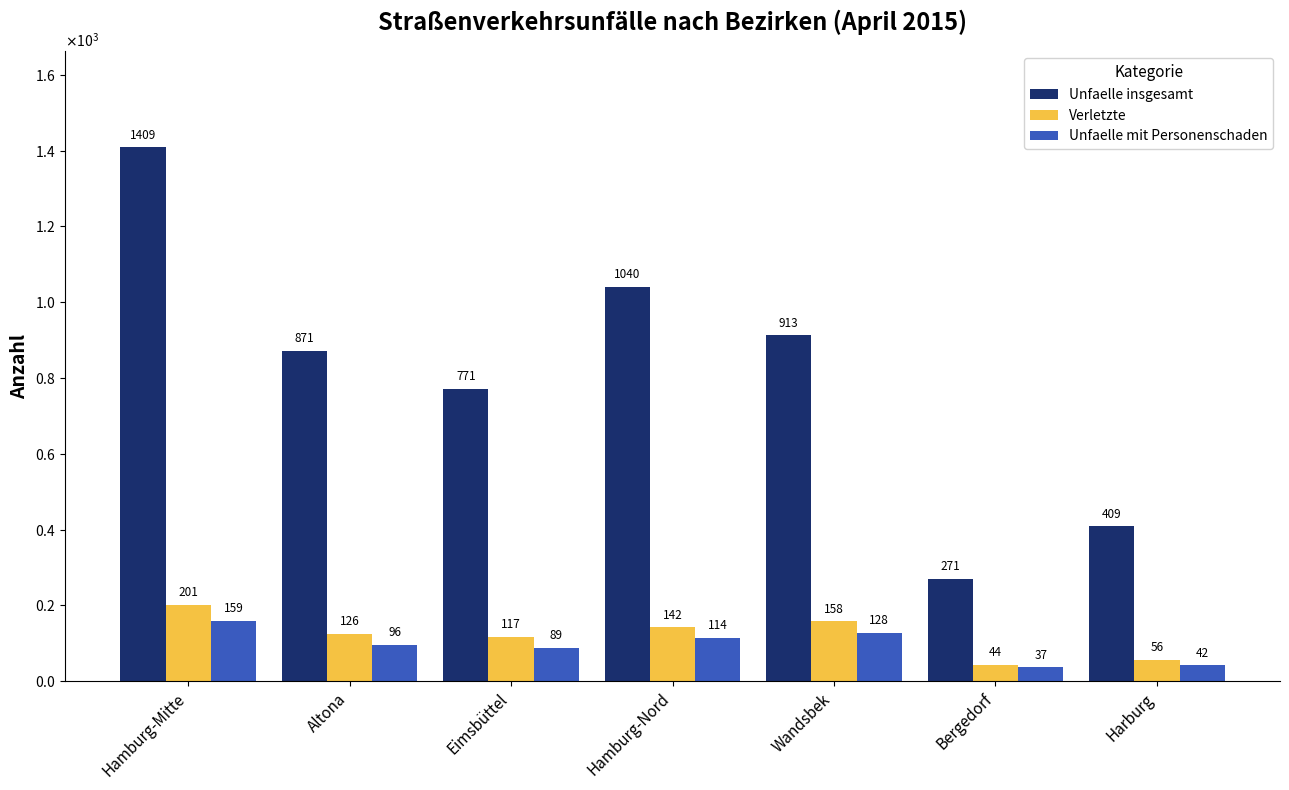

List the labels in order of Unfaelle mit Personenschaden value, smallest first.

Bergedorf, Harburg, Eimsbüttel, Altona, Hamburg-Nord, Wandsbek, Hamburg-Mitte